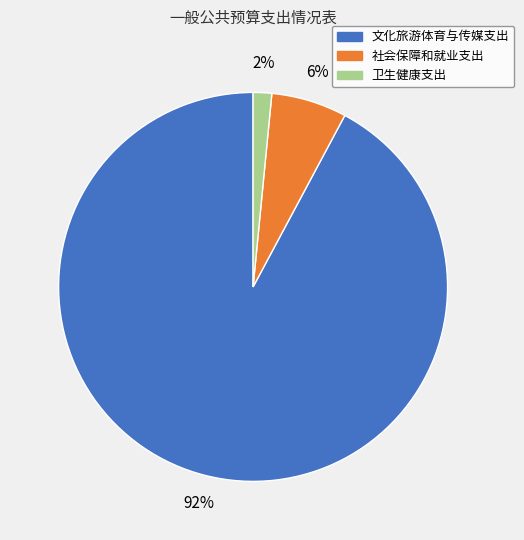

The 卫生健康支出 slice represents 13% of the pie. True or false?

False